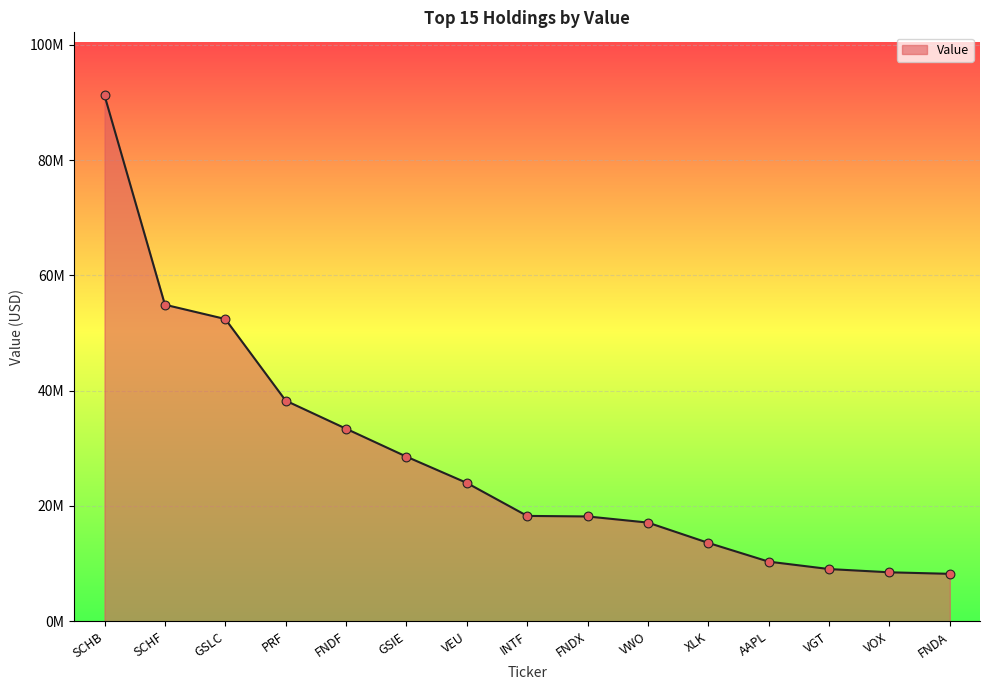

Between FNDF and PRF, which is larger?

PRF